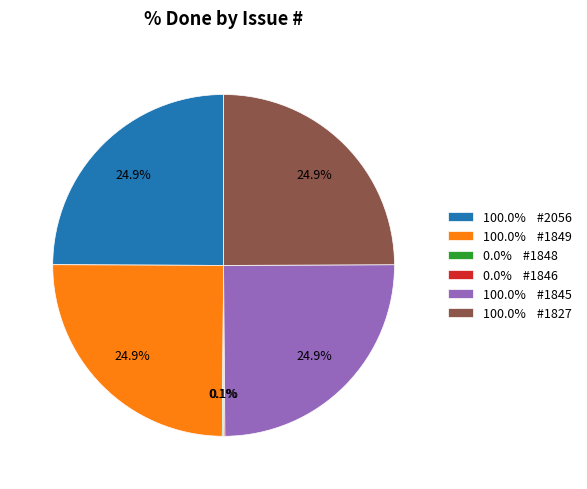

Does 100.0% #1827 account for over 50% of the chart?

No